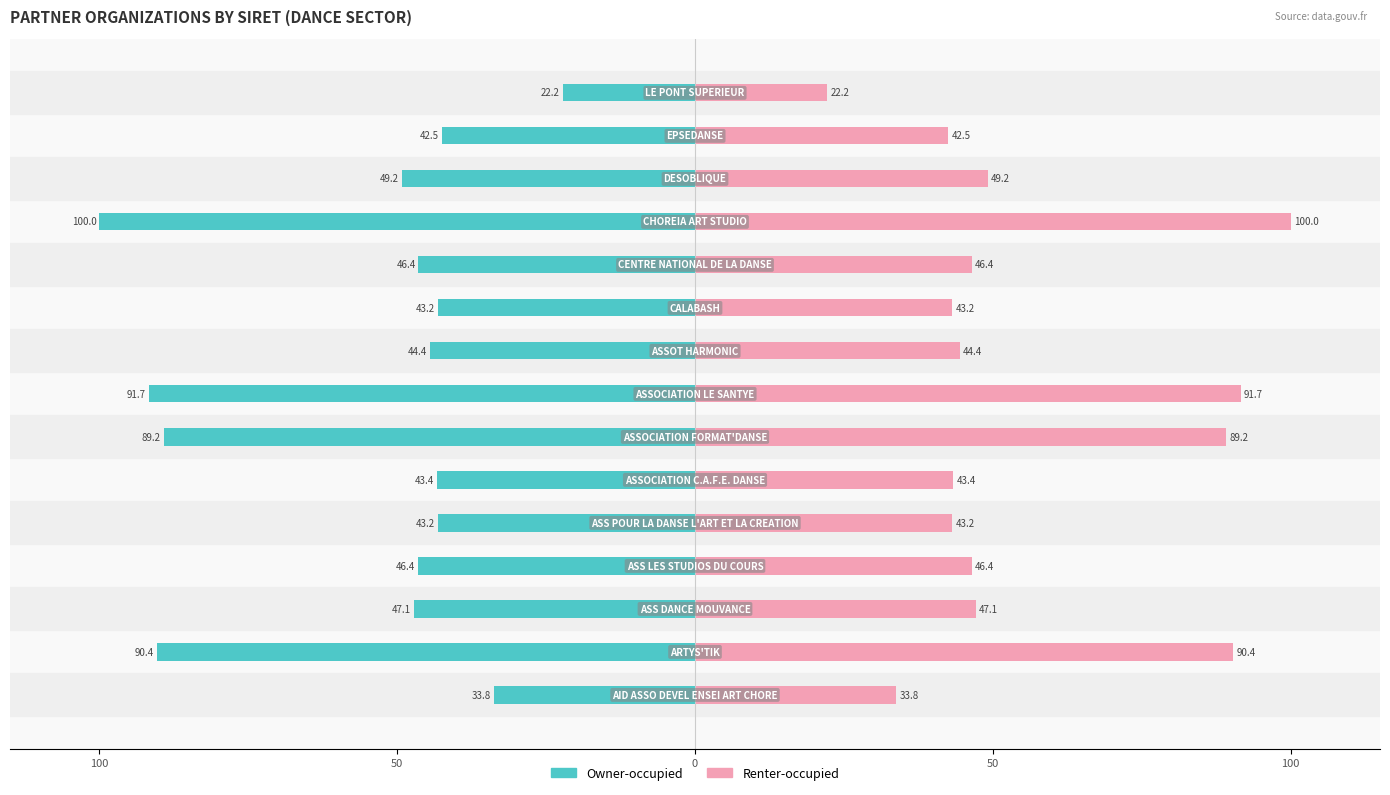

The Renter-occupied series shows 73.3 at 10. True or false?

False